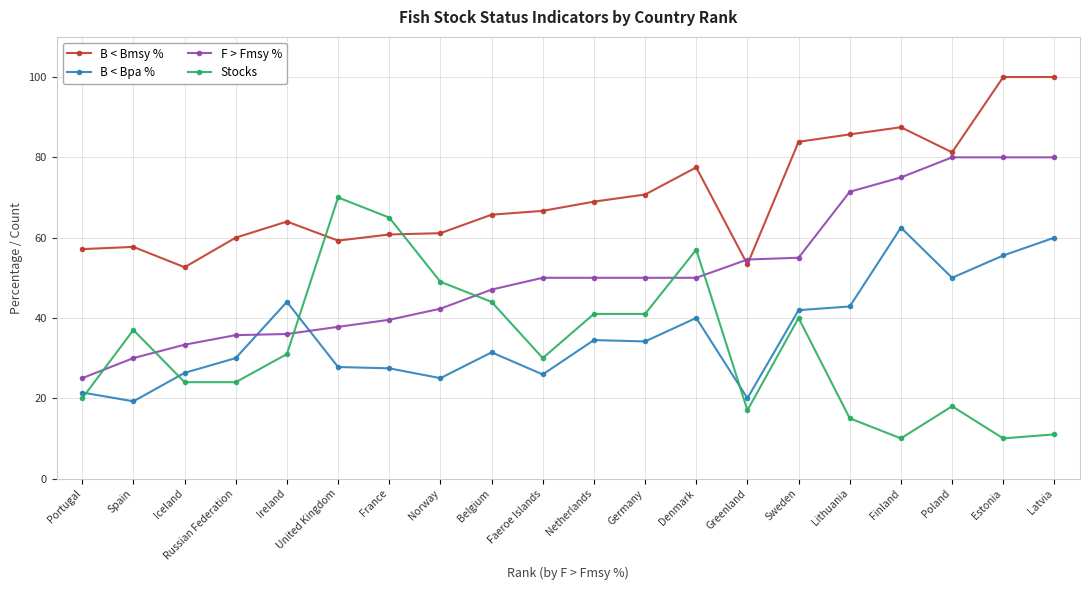

True or false: Stocks has more than 1 interior local peaks.

True